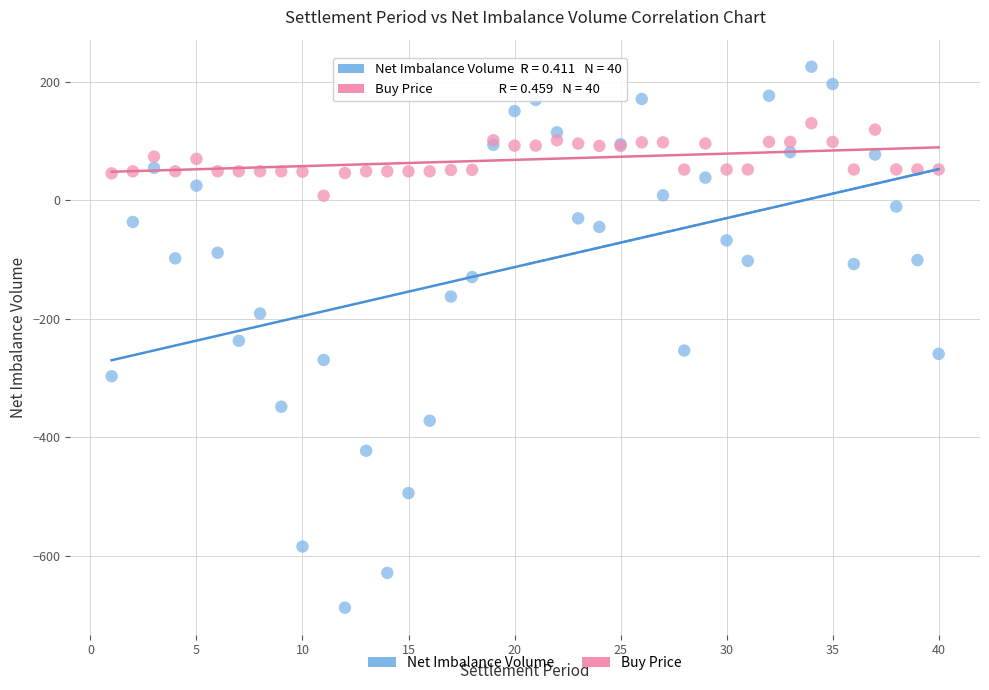

What is the X range (max minus min) for the scatter plot?

39.0